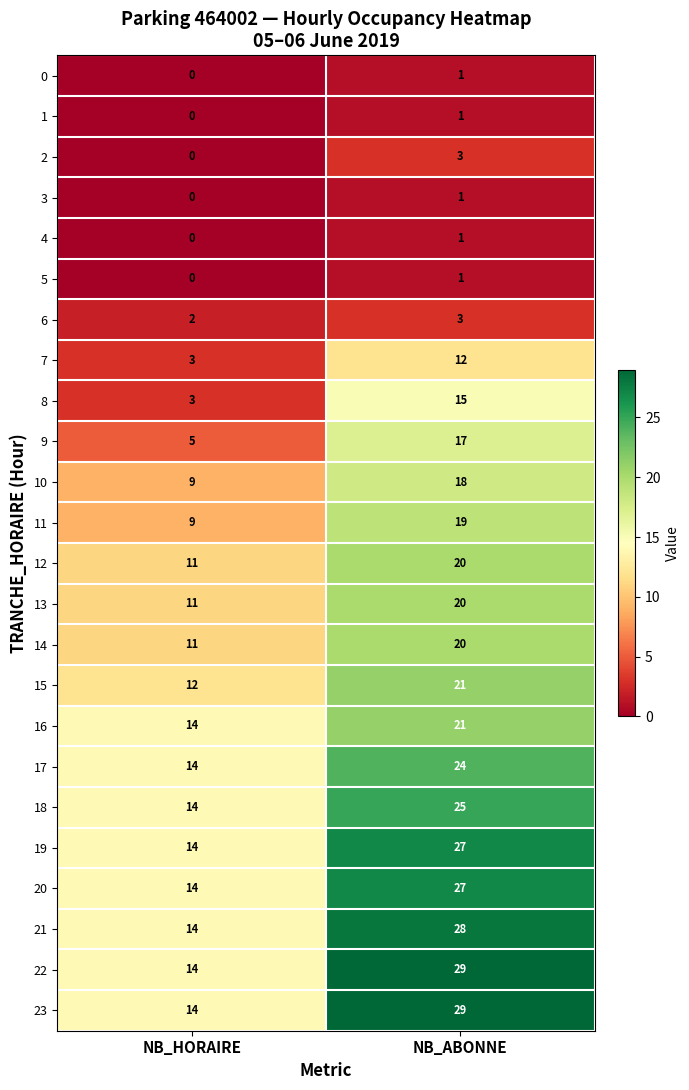

Where is 15 nearest to the value 16?

NB_HORAIRE